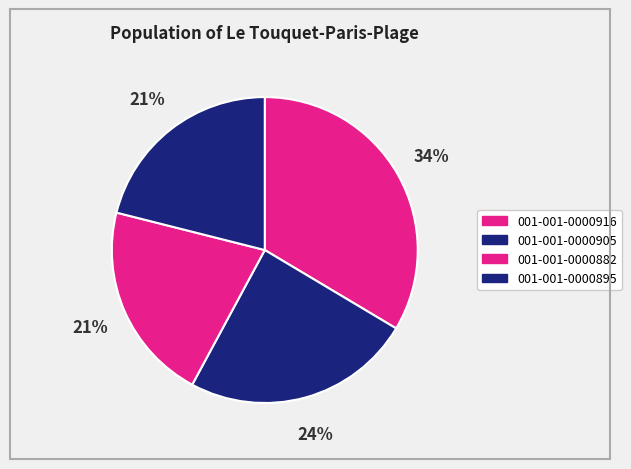

To the nearest percent, what percentage of the pie is 001-001-0000895?

21%